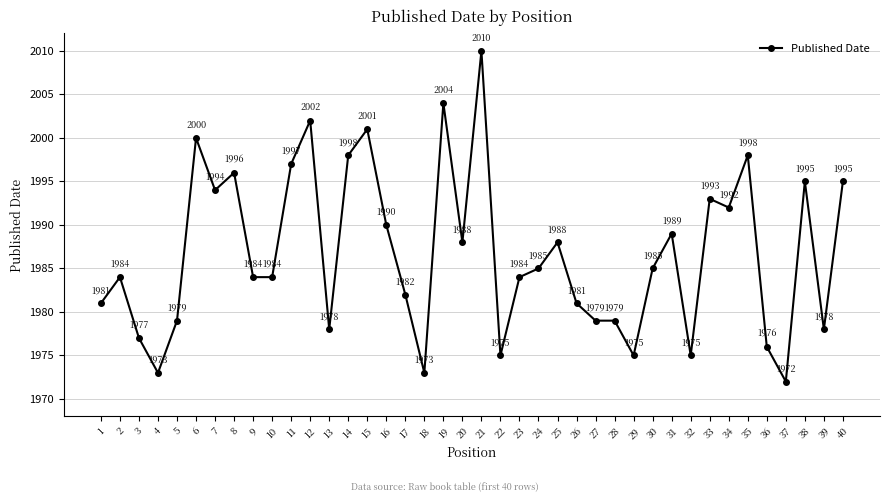

Is it true that the value at 16 is 3566?

False